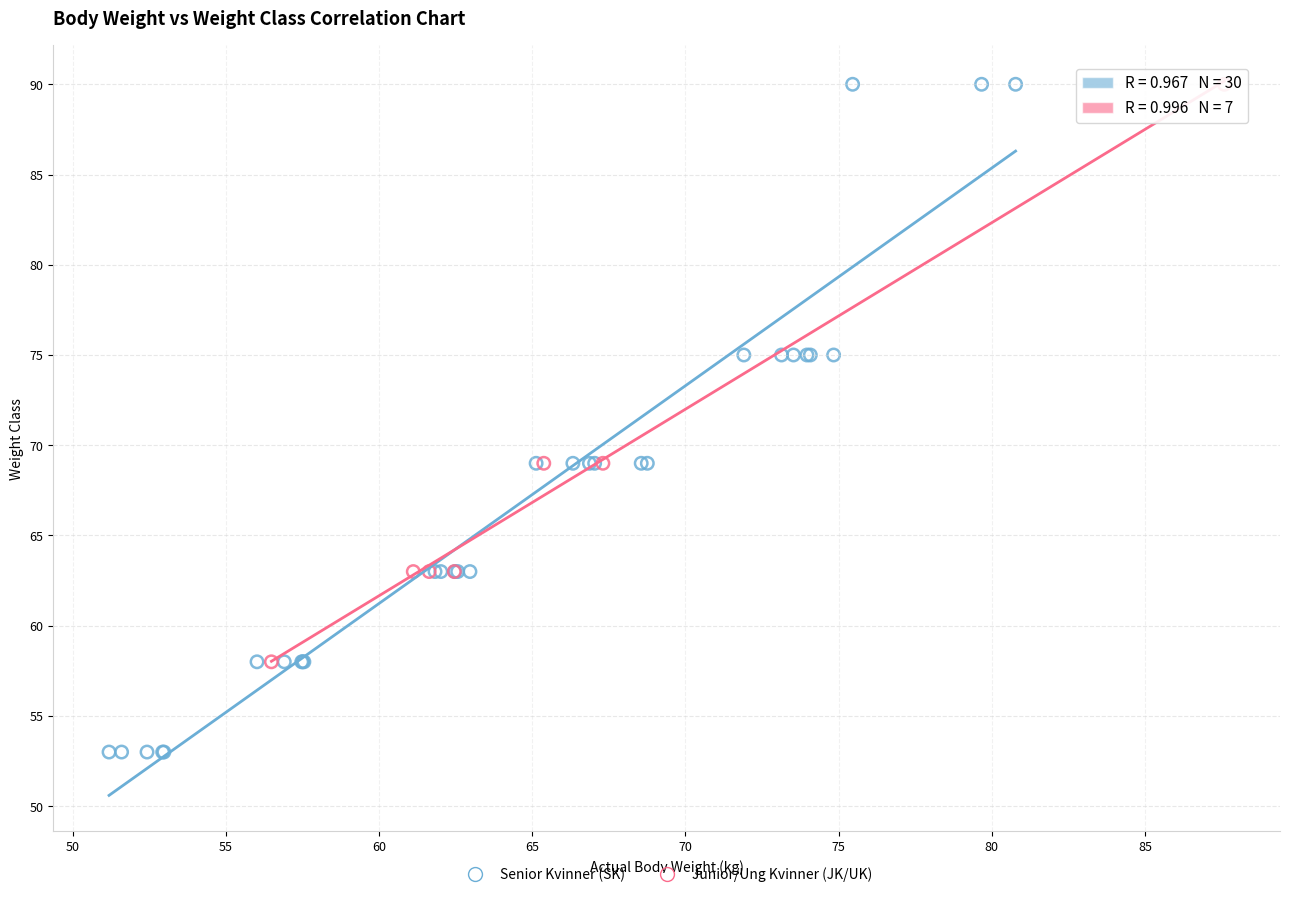

Which series has the largest Y range (max minus min)?

Senior Kvinner (SK)